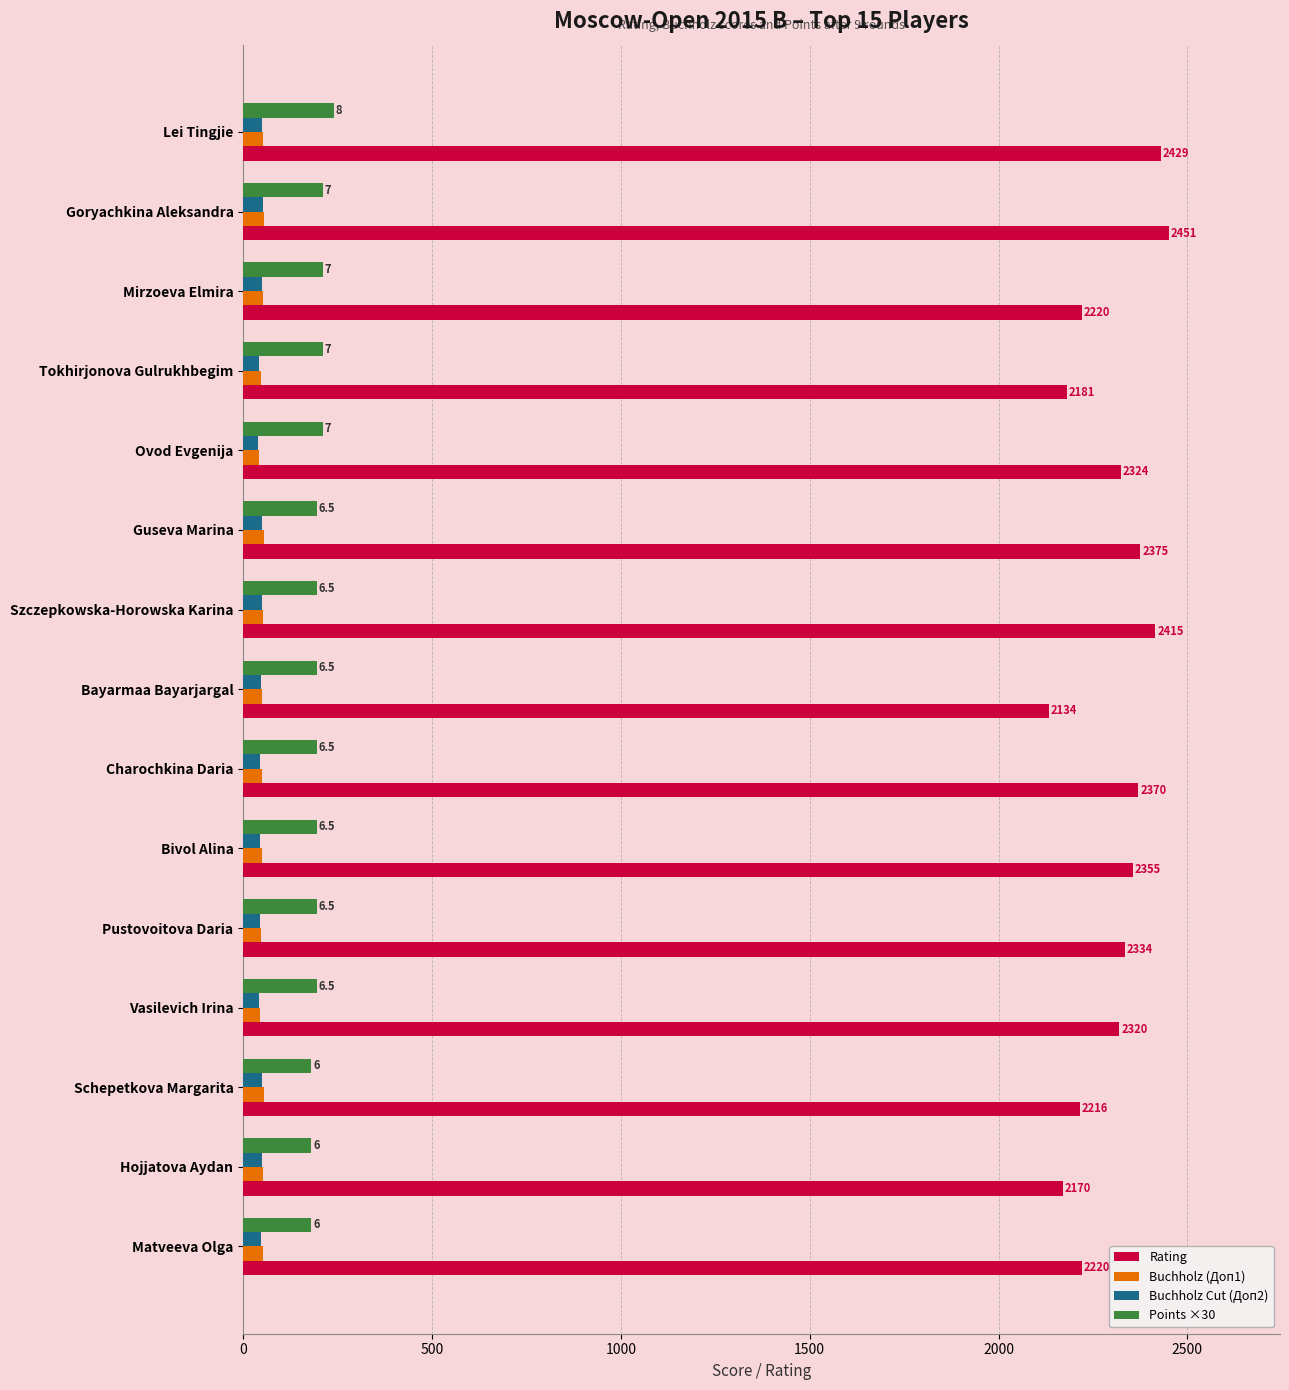

List the series in order of their peak value, highest first.

Rating, Points ×30, Buchholz (Доп1), Buchholz Cut (Доп2)